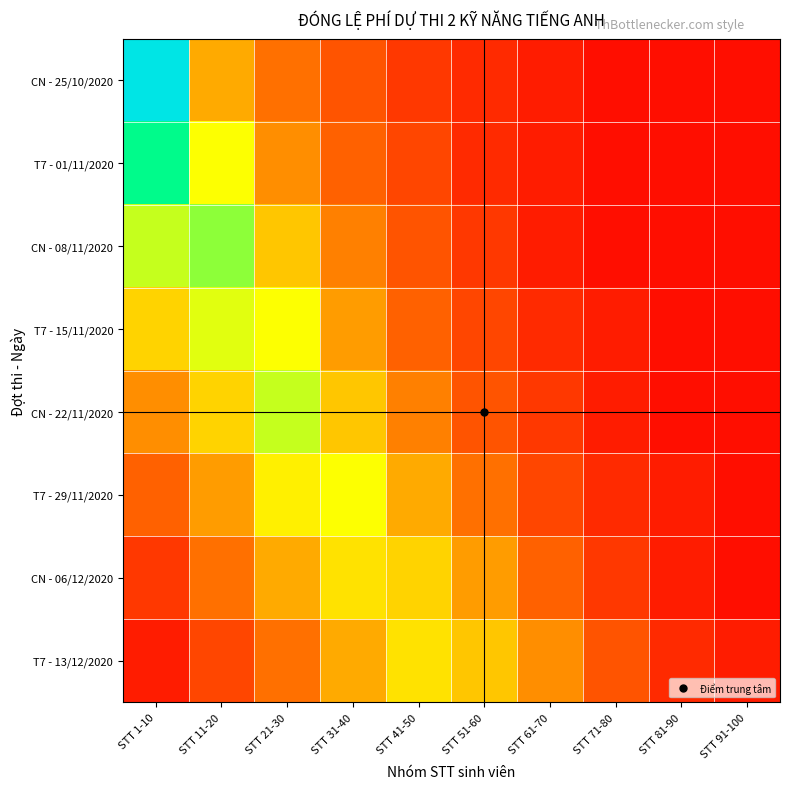

Which series has the largest total across all categories?

T7 - 29/11/2020